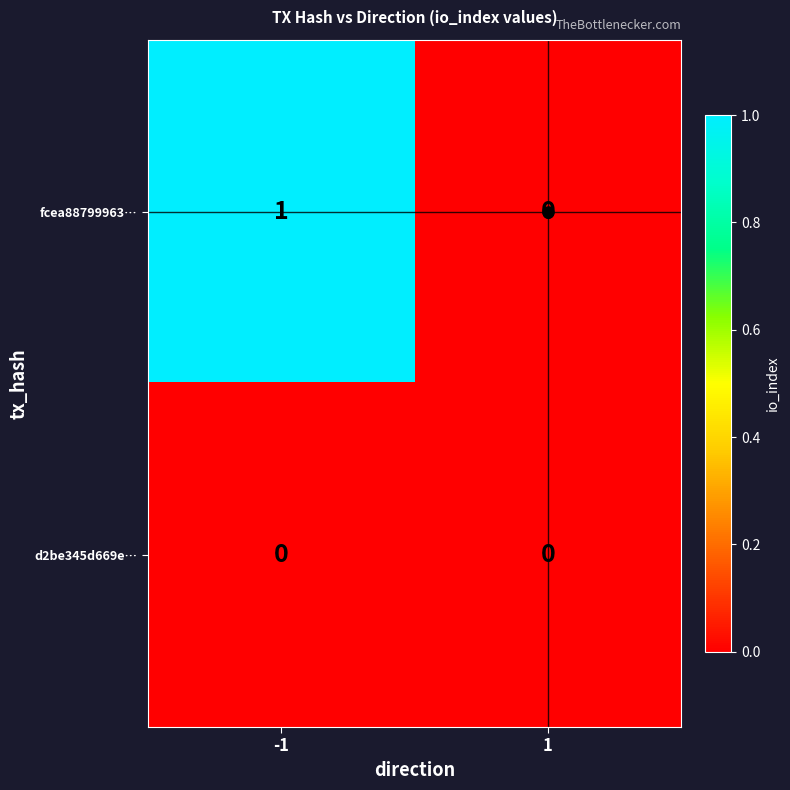

List the series in order of their peak value, lowest first.

d2be345d669e…, fcea88799963…